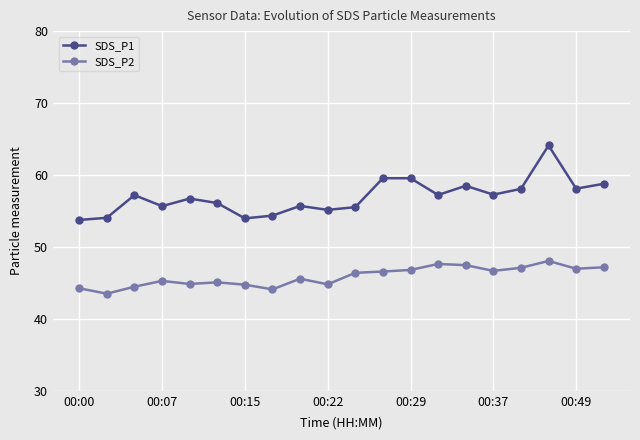

What is the greatest value displayed?

64.1